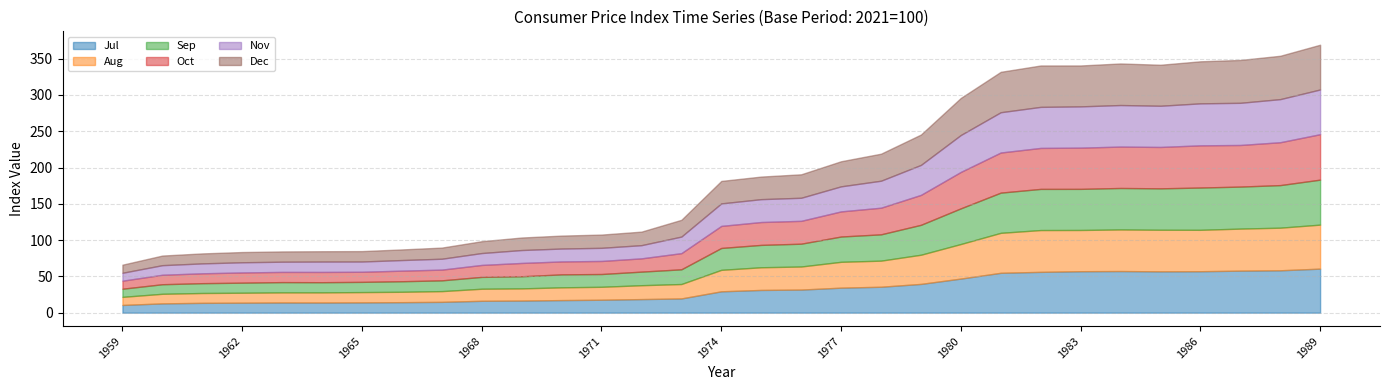

At which category does the chart reach its peak across all series?

1989